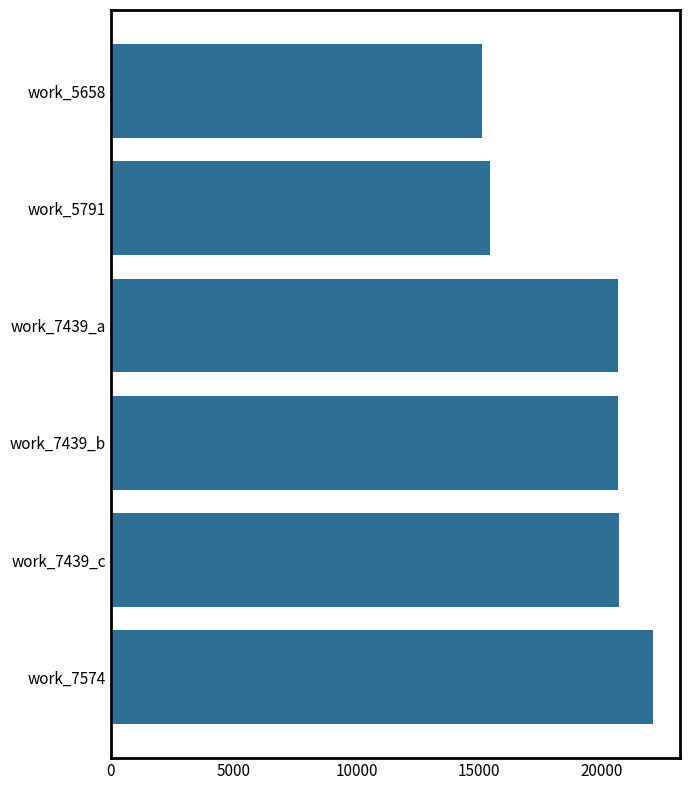

Does the chart contain stacked bars?

No